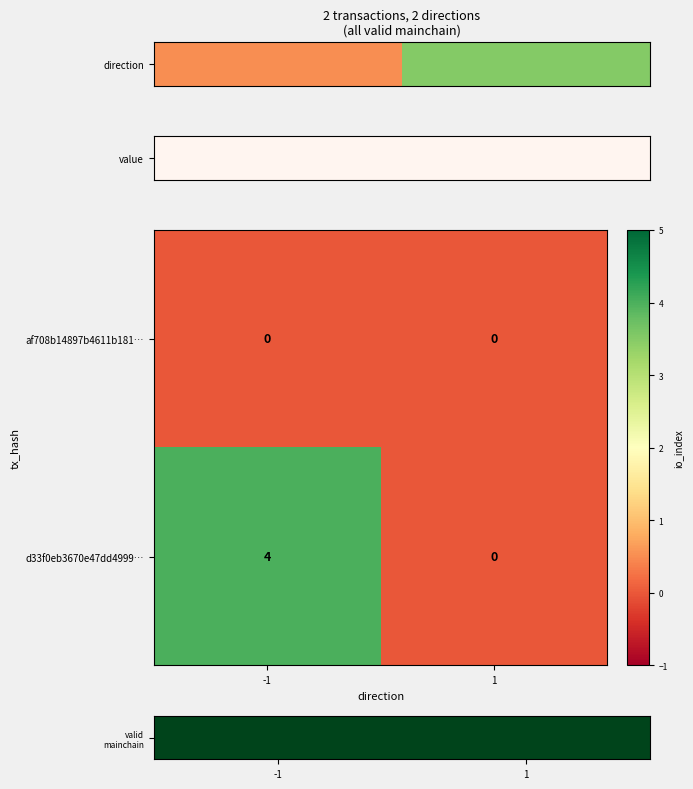

Reading left to right, what are all the values shown in this chart?

af708b14897b4611b181…: 0	0
d33f0eb3670e47dd4999…: 4	0